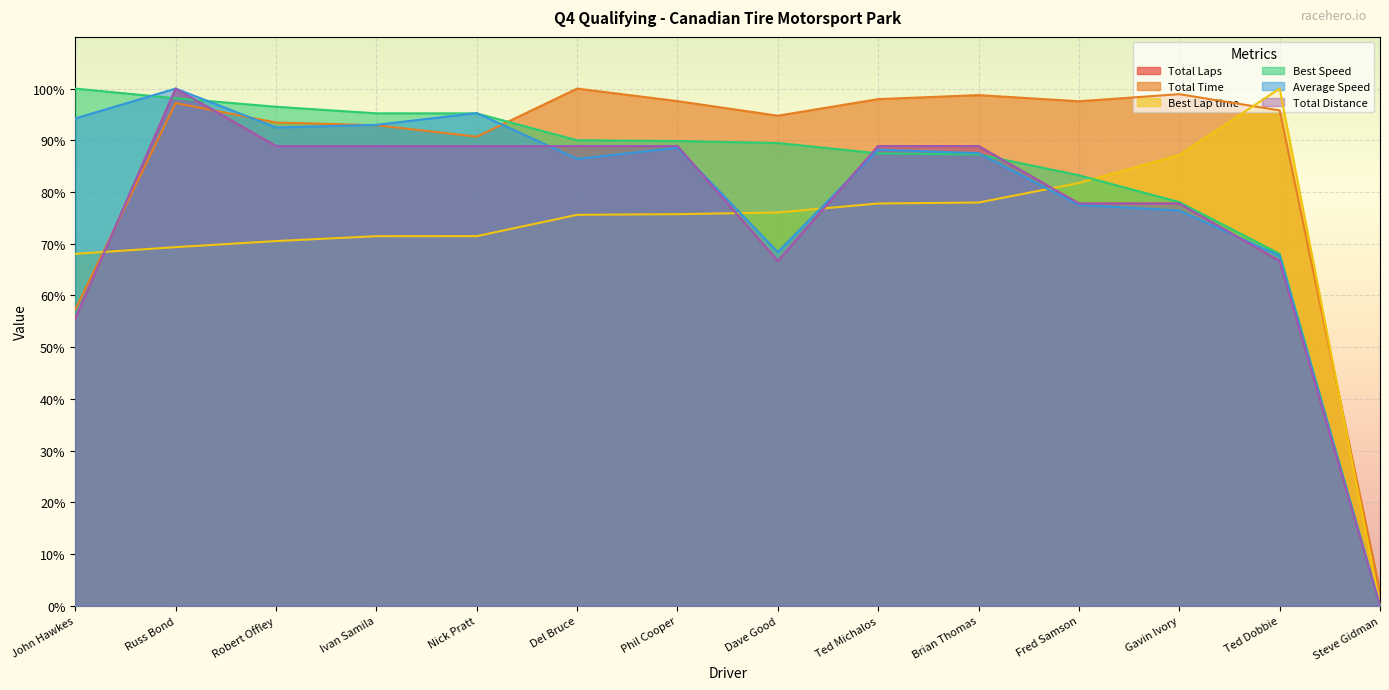

What is the sum of the Average Speed values at Phil Cooper and Brian Thomas?

176.1